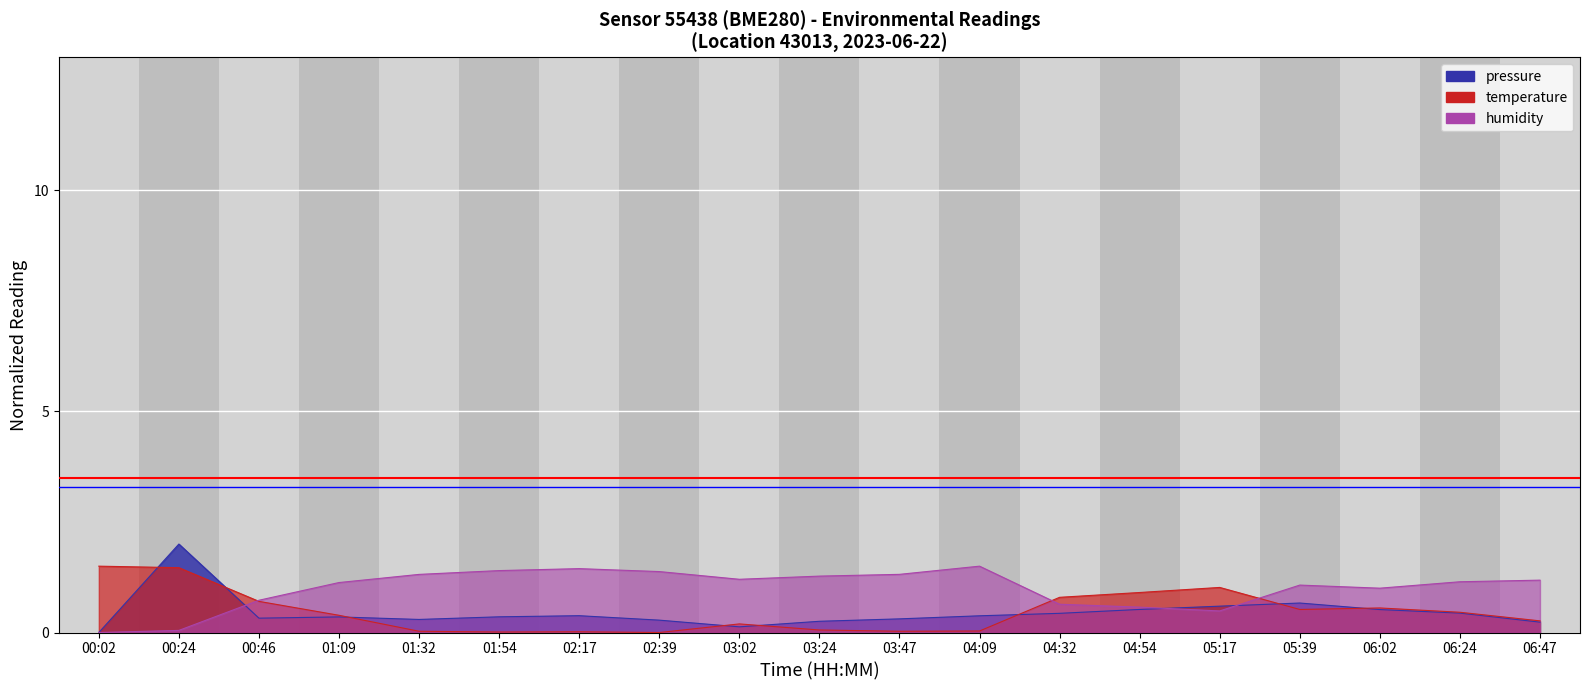

Where is pressure nearest to the value 1?

05:39